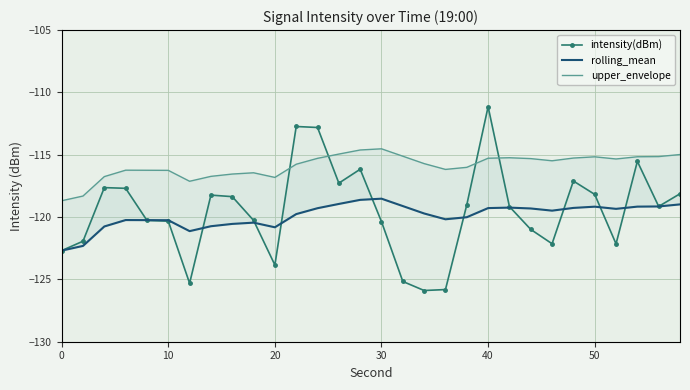

Count the number of data series in this chart.

3